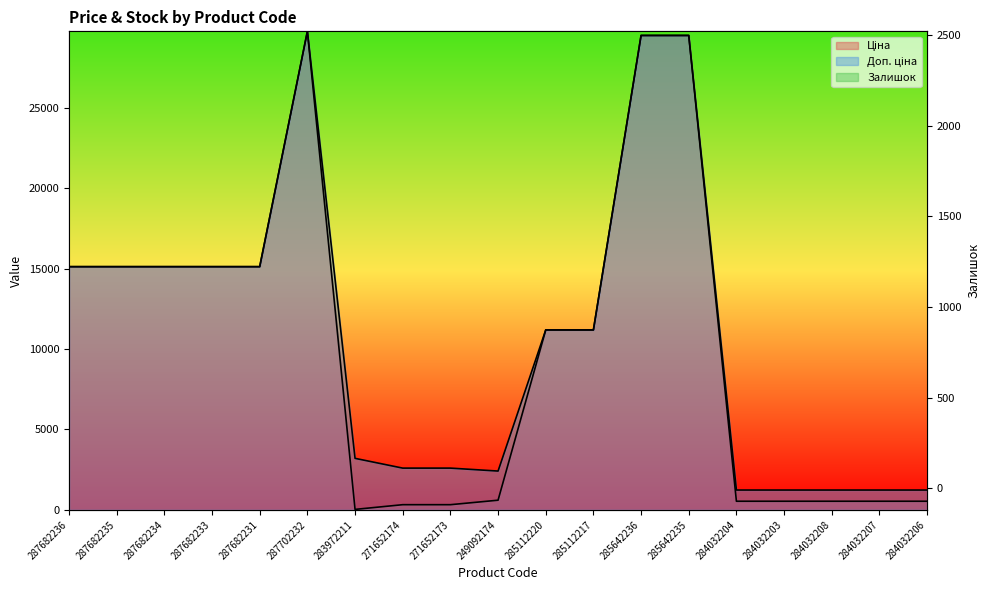

Which series has the largest total across all categories?

Доп. ціна